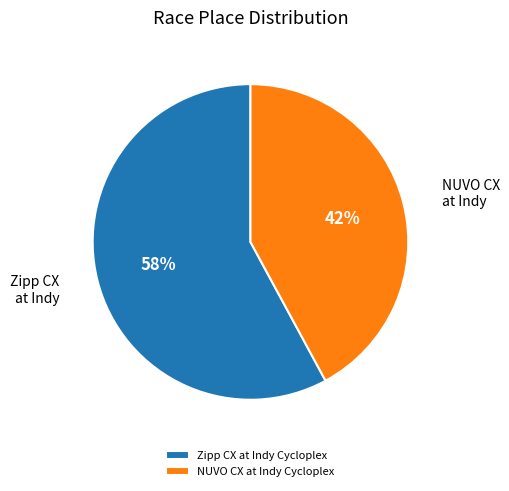

What is the ratio of the value at NUVO CX at Indy Cycloplex to the value at Zipp CX at Indy Cycloplex?

0.7